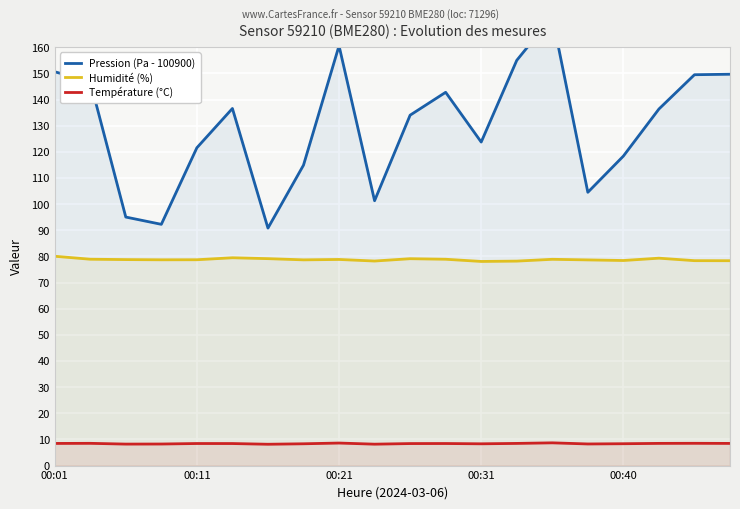

What is the difference between the maximum and minimum values in the Pression (Pa - 100900) series?

80.9